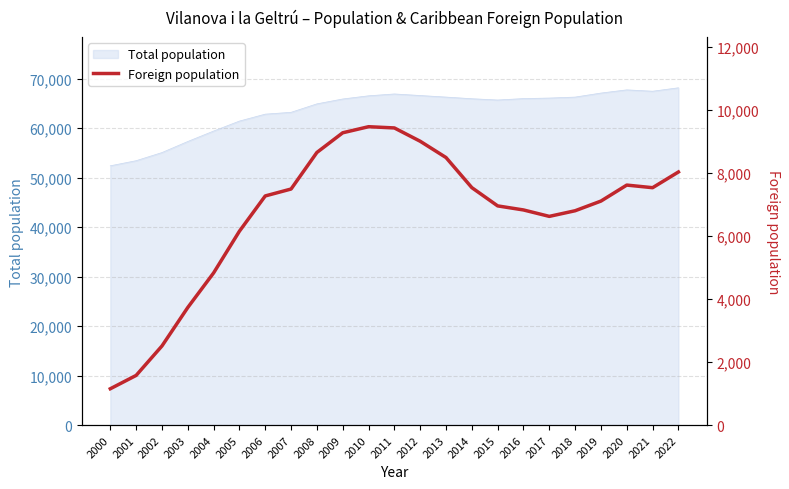

Is it true that the value at 2020 is 7622?

True